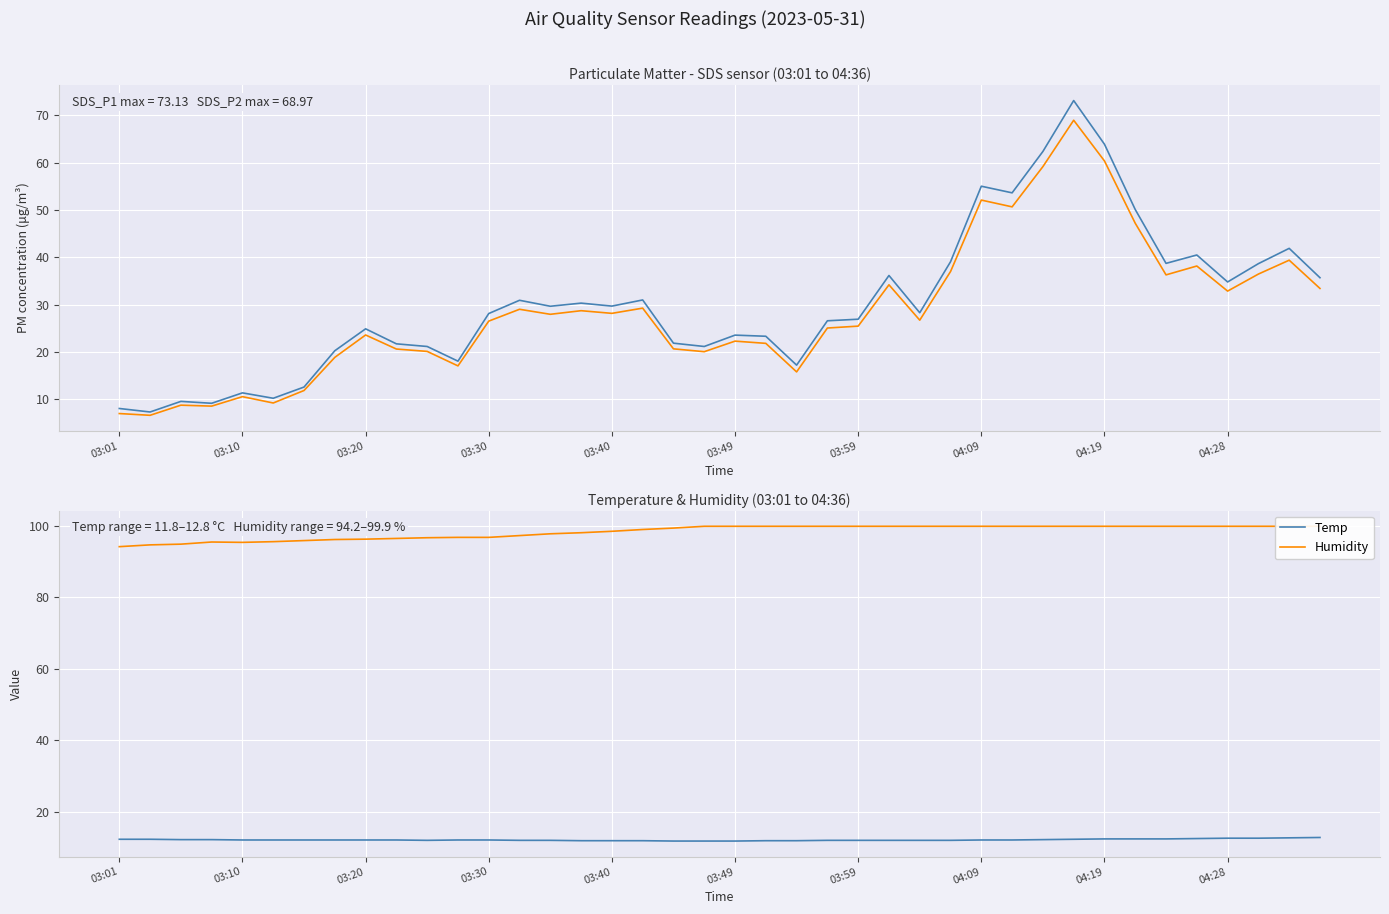

Which series has the largest total across all categories?

Humidity